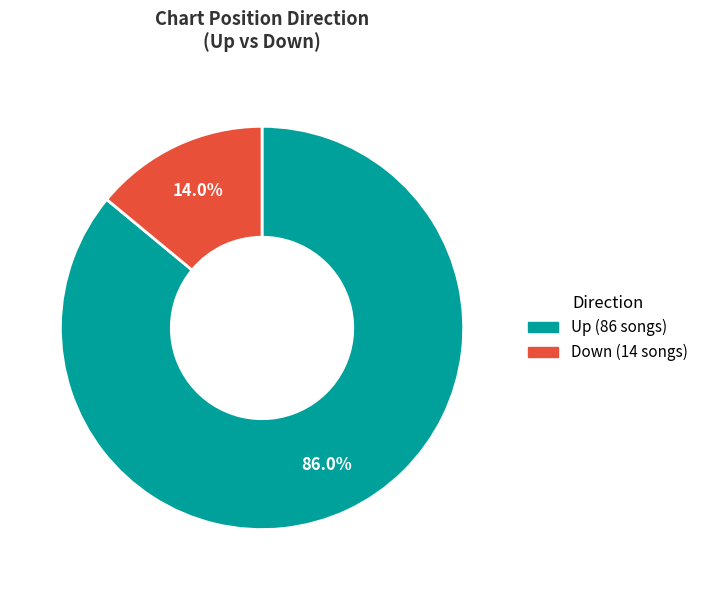

Is there a majority slice in this chart?

Yes